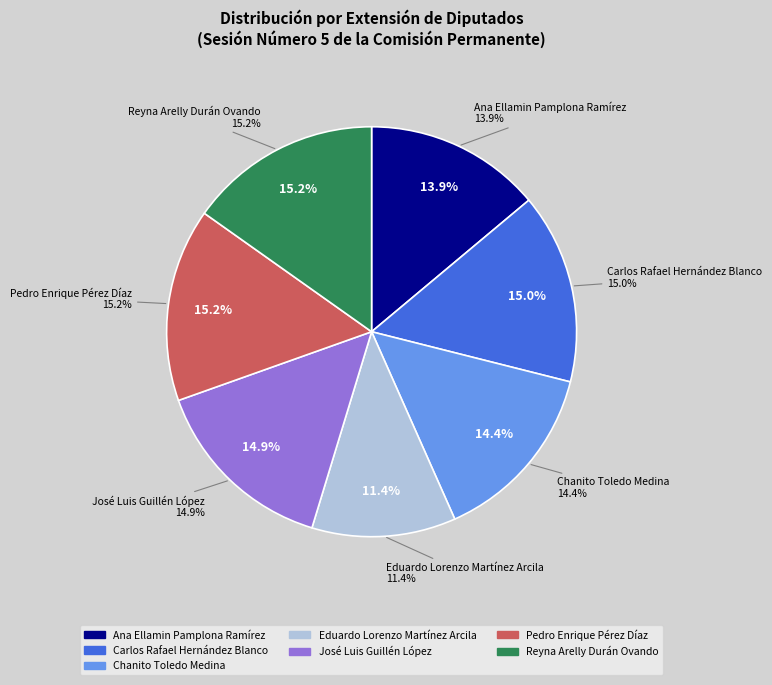

What is the smallest slice in the pie chart?

Eduardo Lorenzo
Martínez Arcila